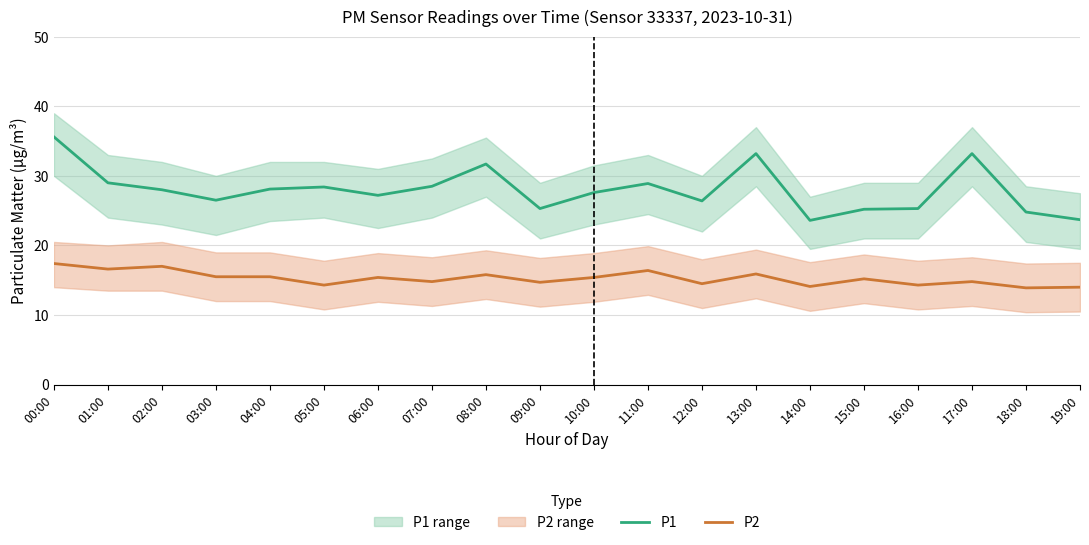

Which series changed the most between 08:00 and 15:00?

P1